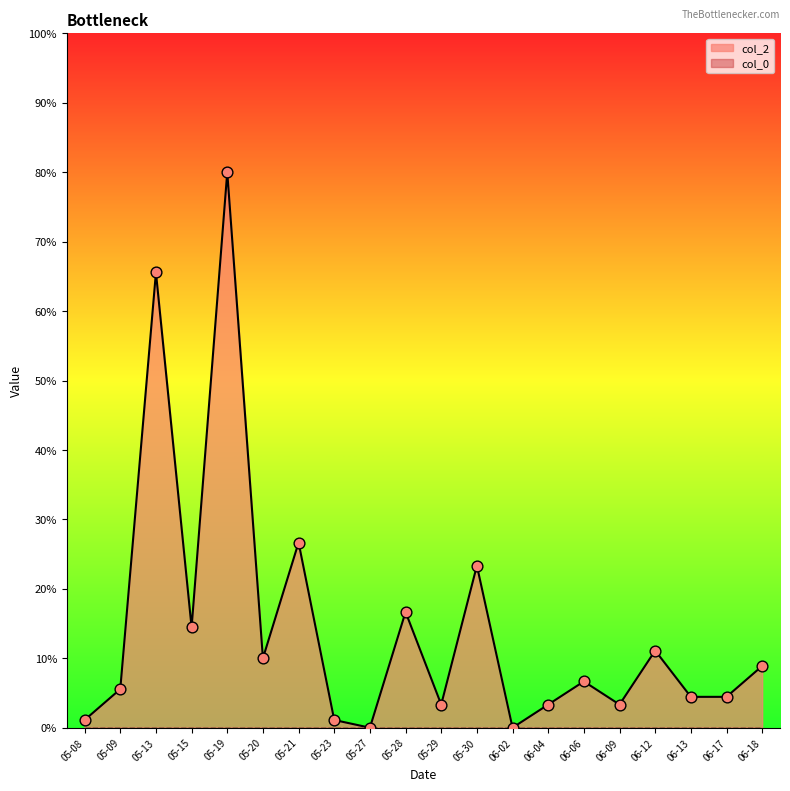

The col_2 series shows 9.7 at 06-06. True or false?

False